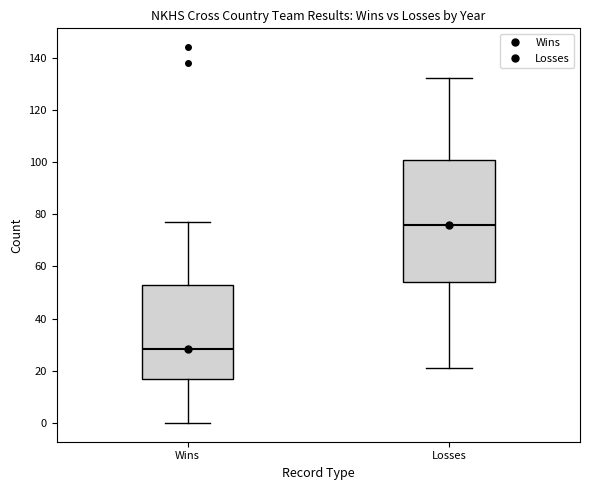

Reading left to right, transcribe this box plot: for each box, give where its median line is, the range the box spans, and where its two whiskers end, as read against the y-axis. The values are not printed on the chart, so give them approximately, as read against the axis.

Wins: median 28, box 18 to 52, whiskers 0 to 78
Losses: median 76, box 54 to 100, whiskers 22 to 132